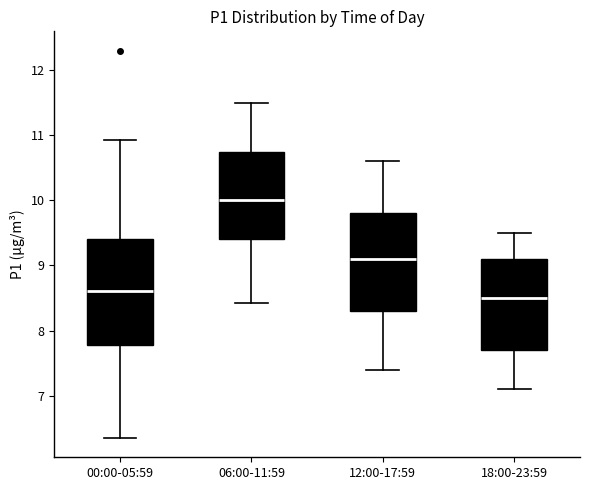

Reading left to right, read every box against the y-axis: the position of its median line, the range the box covers, and the ends of its whiskers. The values are not printed on the chart, so give them approximately, as read against the axis.

00:00-05:59: median 8.6, box 7.8 to 9.4, whiskers 6.4 to 10.9
06:00-11:59: median 10.0, box 9.4 to 10.8, whiskers 8.4 to 11.5
12:00-17:59: median 9.1, box 8.3 to 9.8, whiskers 7.4 to 10.6
18:00-23:59: median 8.5, box 7.7 to 9.1, whiskers 7.1 to 9.5